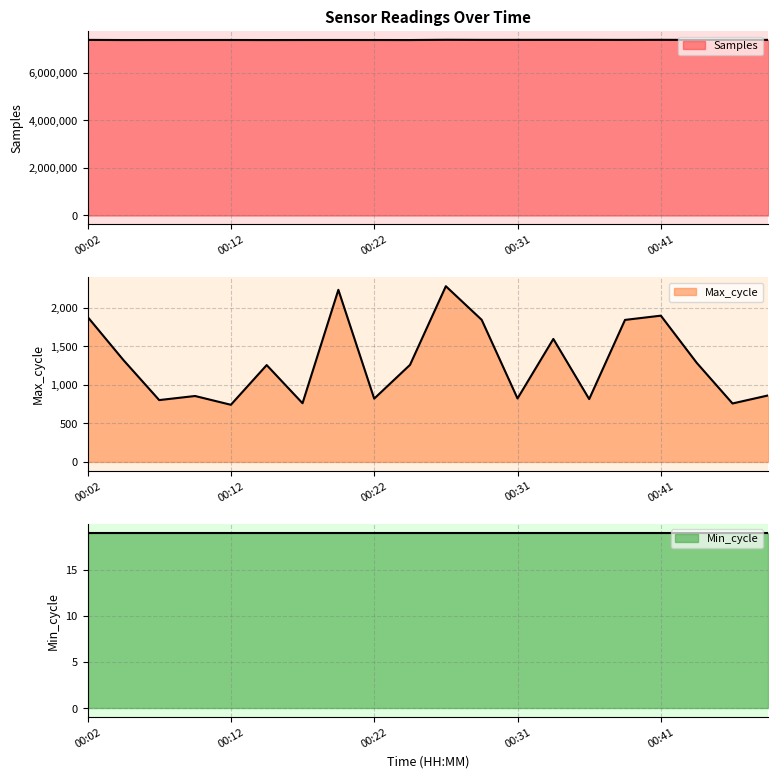

True or false: Samples and Max_cycle intersect in this chart.

False